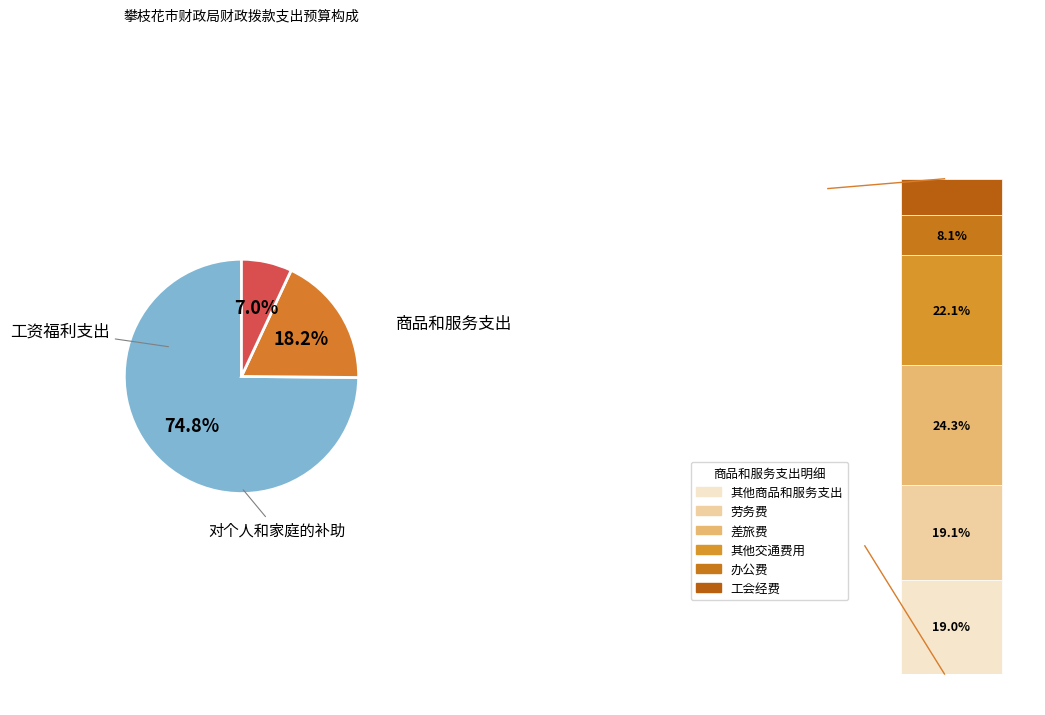

To the nearest percent, what portion does 工资福利支出 represent?

75%